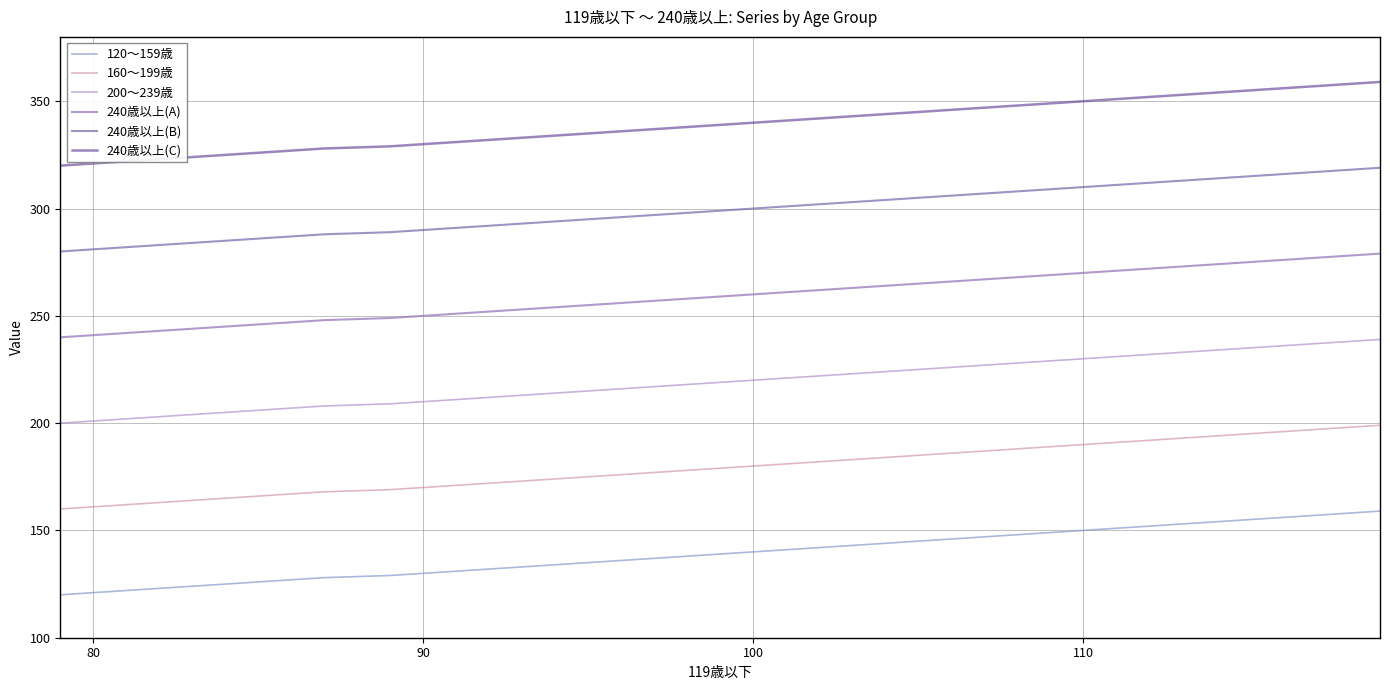

What is the value of the 240歳以上(A) point at the 29th from the left?

268